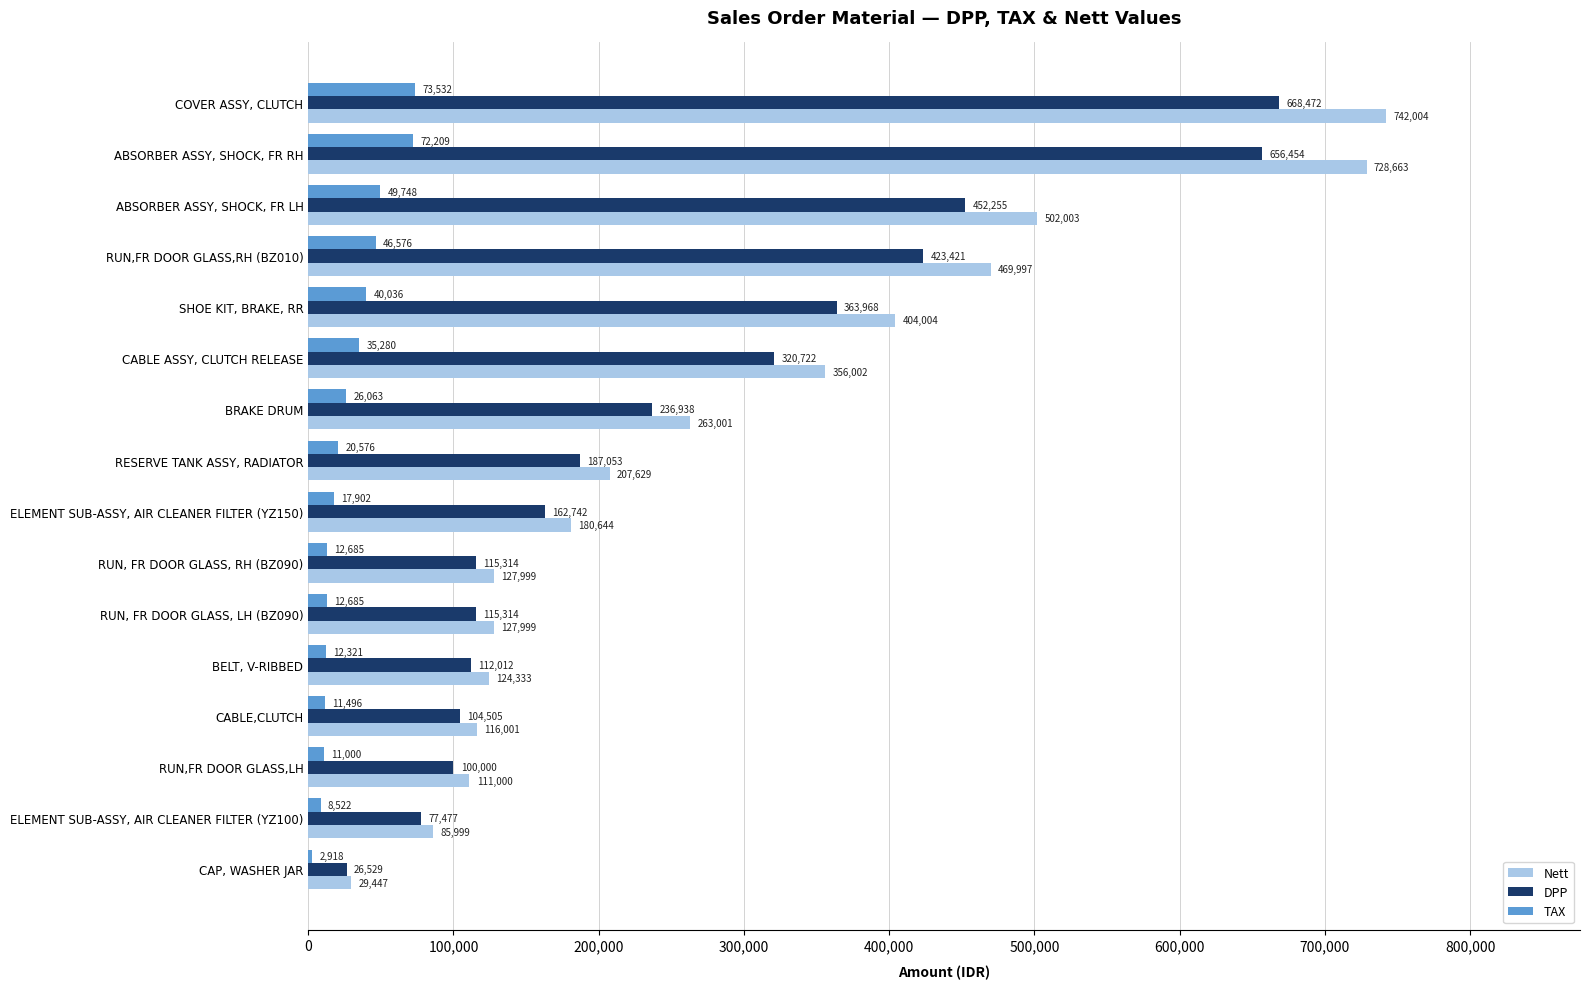

At which label is DPP closest to 347500?

SHOE KIT, BRAKE, RR